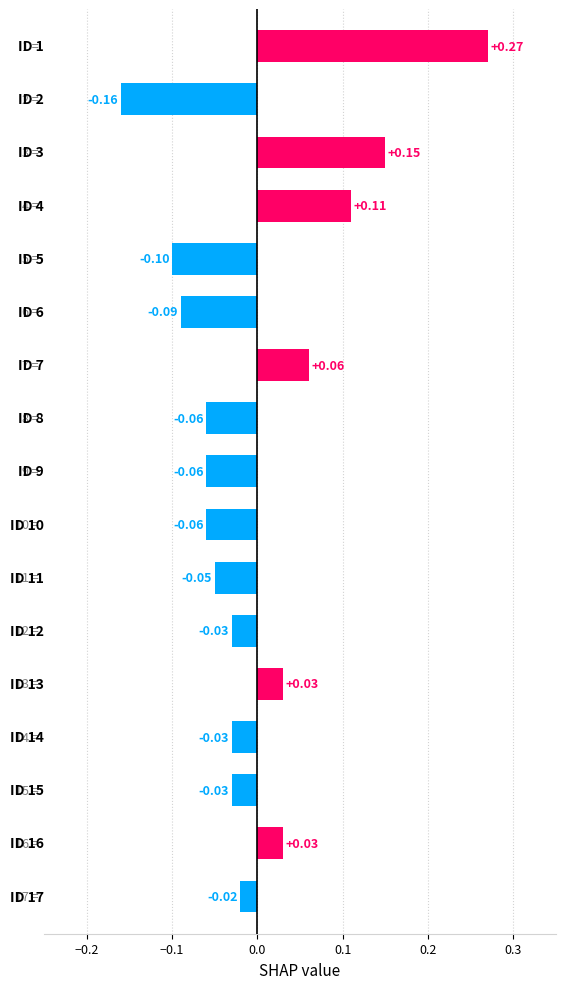

What is the difference between the maximum and minimum values?

0.4